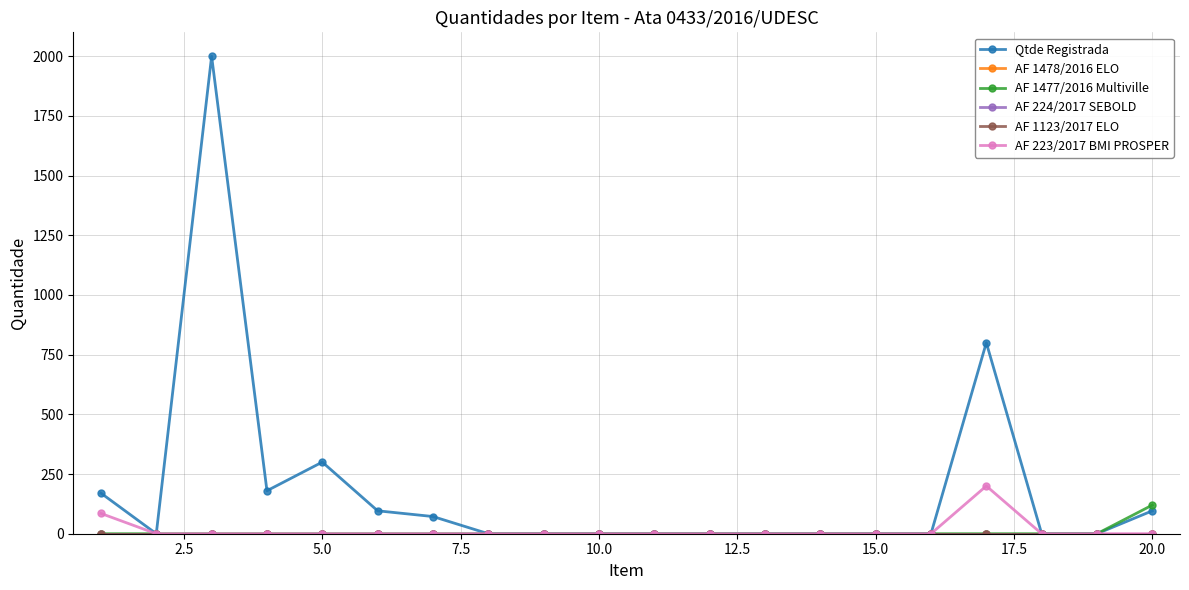

Which series has the largest total across all categories?

Qtde Registrada